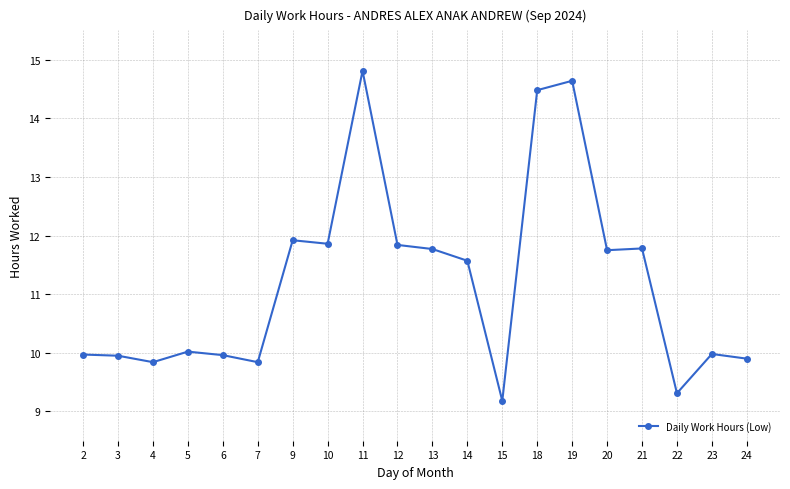

At which category does the chart reach its peak across all series?

11